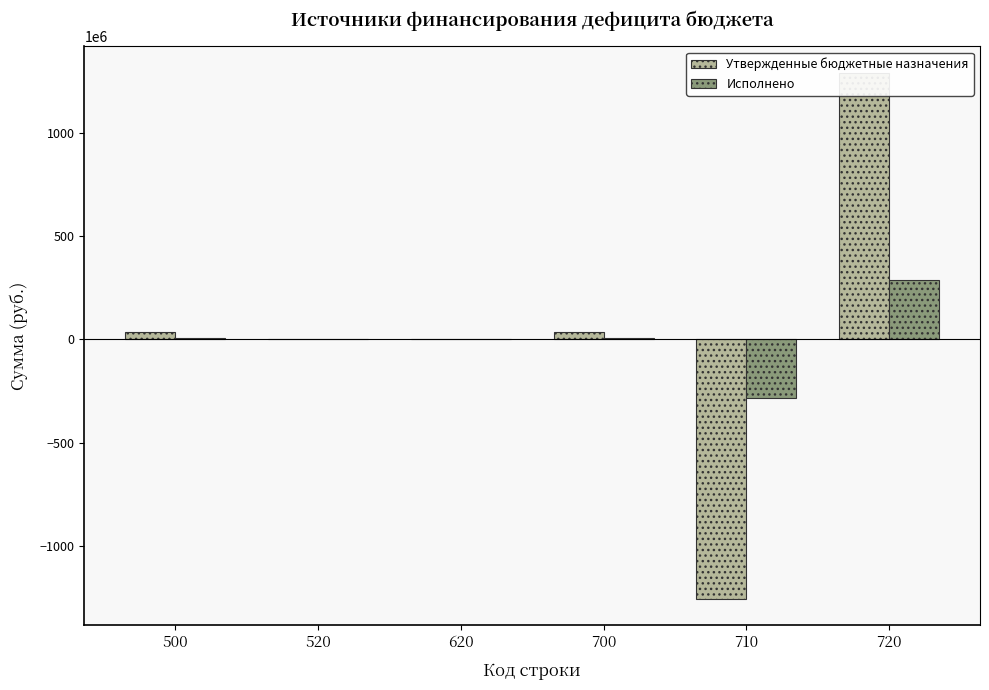

Between 620 and 710, which is larger?

620